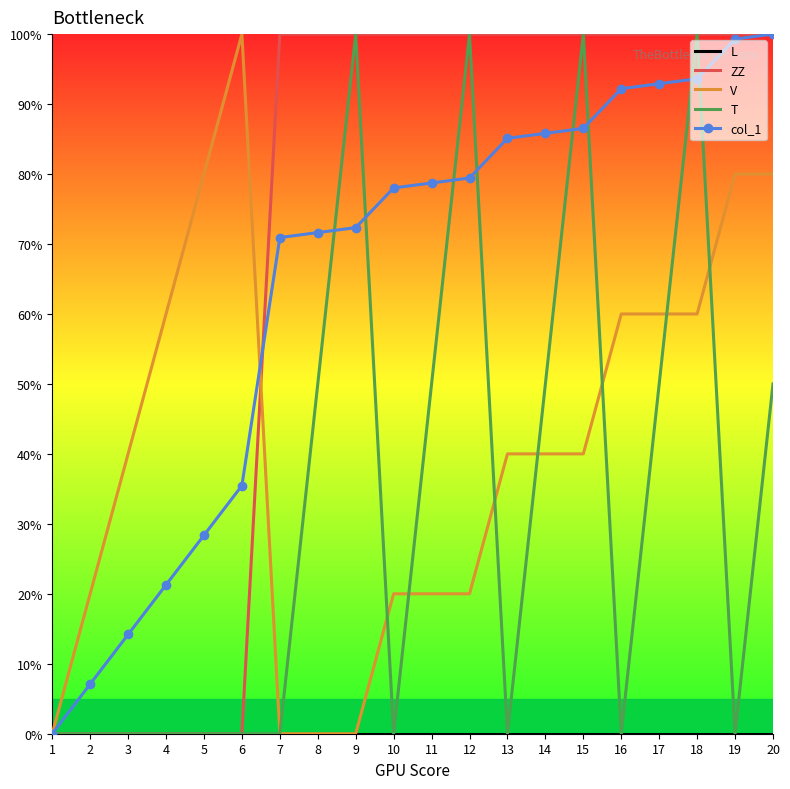

The ZZ series shows 0.0 at 2. True or false?

True